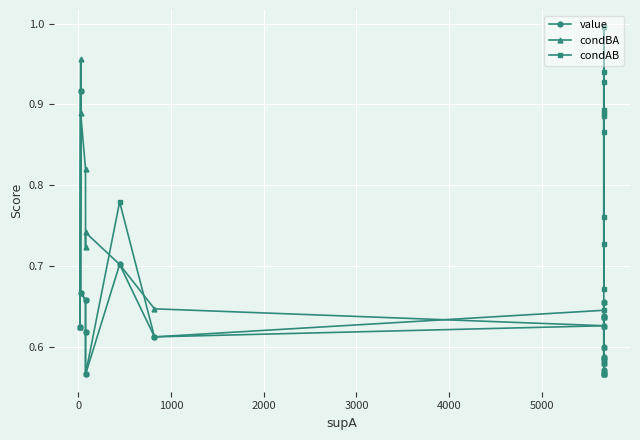

Is this an area chart (filled region under the line)?

No